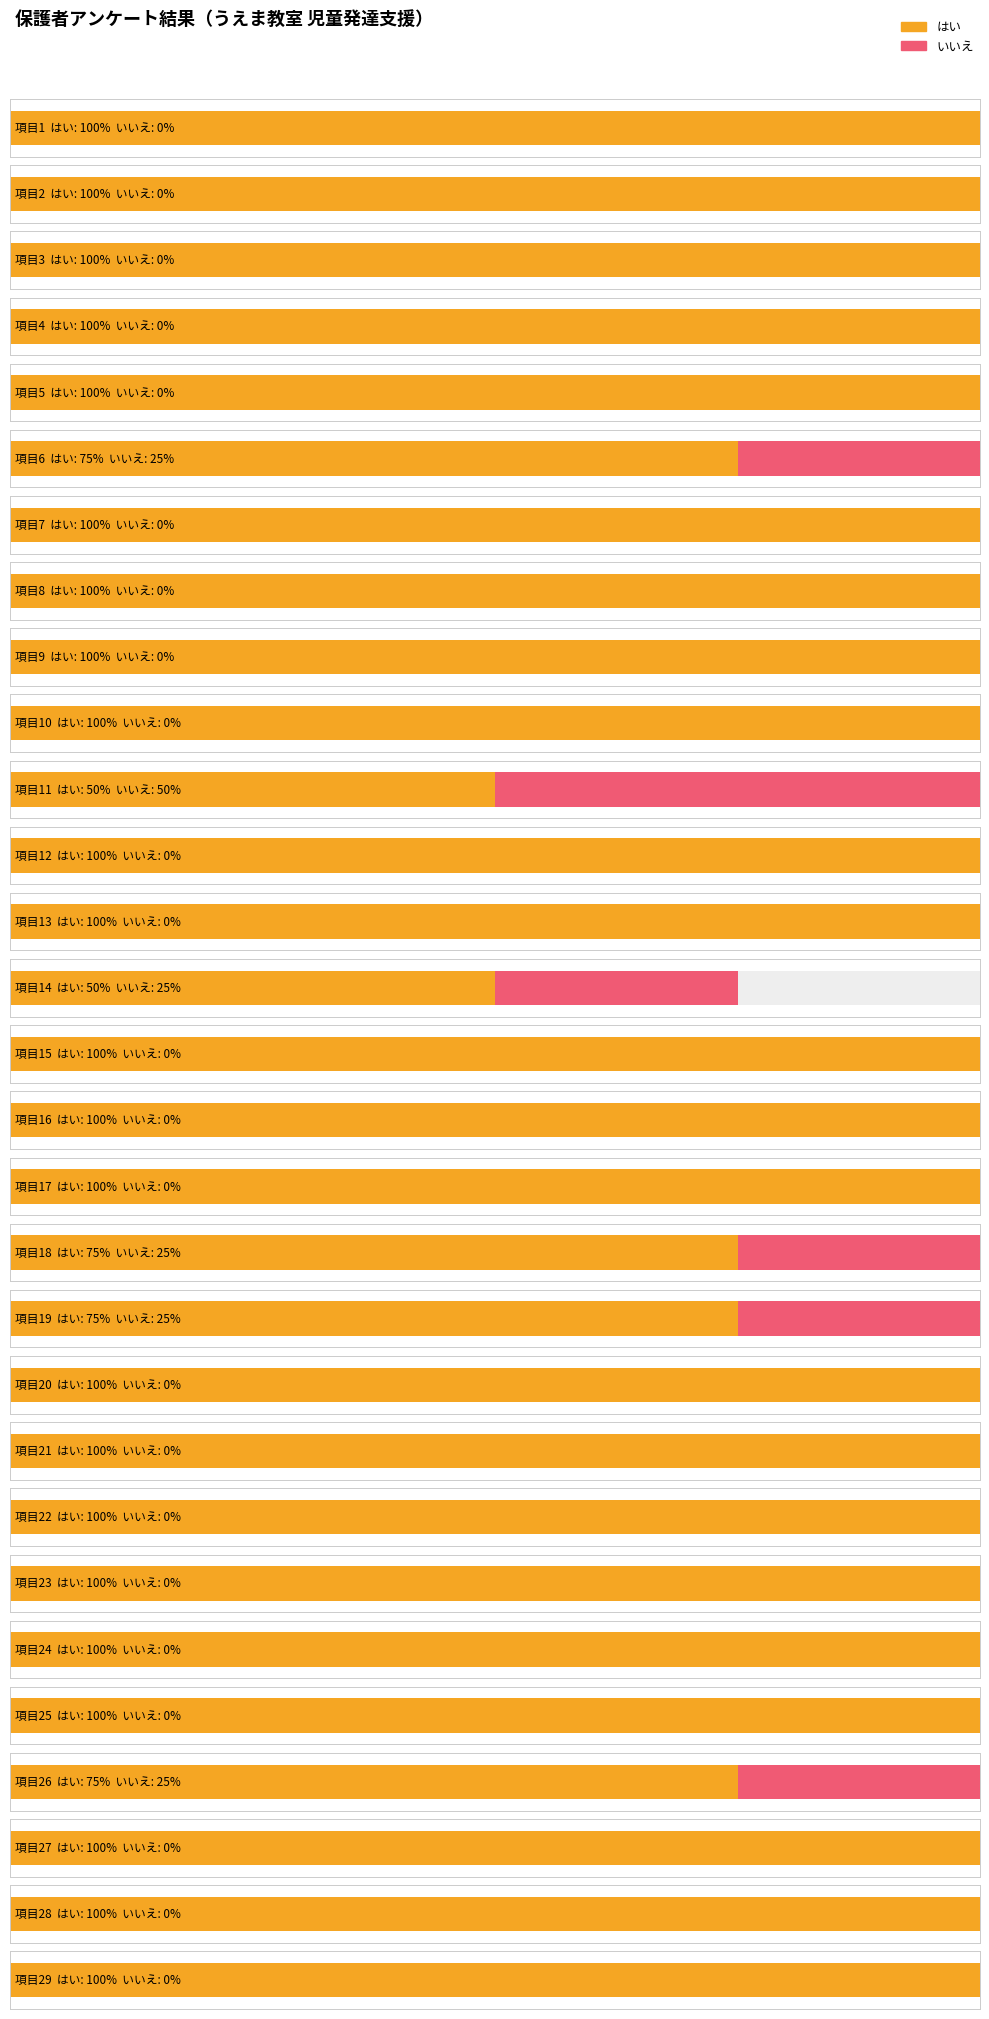

List the series in order of their overall mean, lowest first.

いいえ, はい